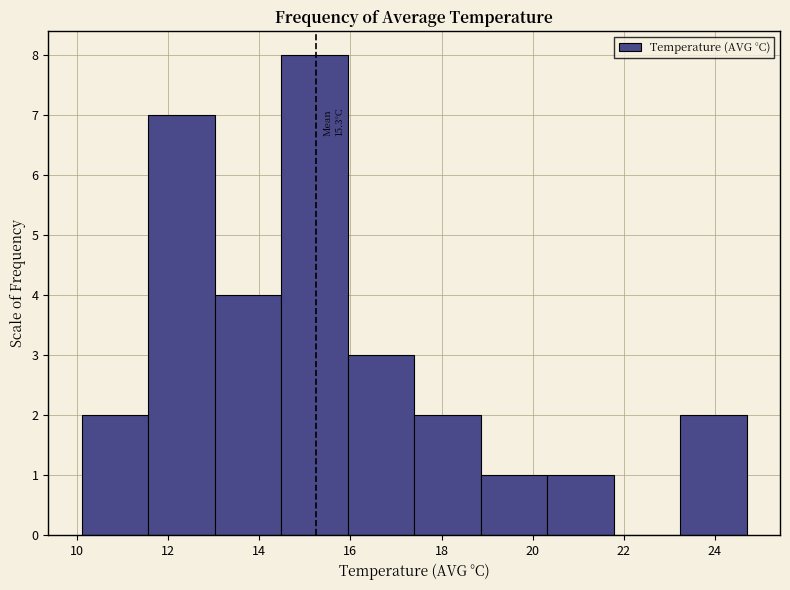

Over which range of the x-axis is the bar tallest?

14.48 to 15.94